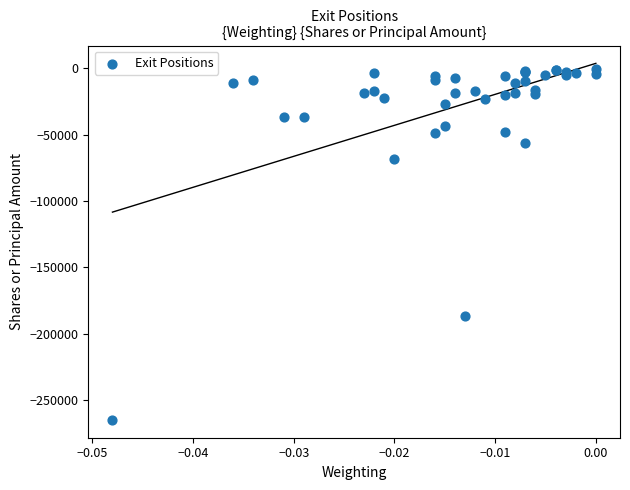

What Y value in the scatter plot is closest to -132529?

-186321